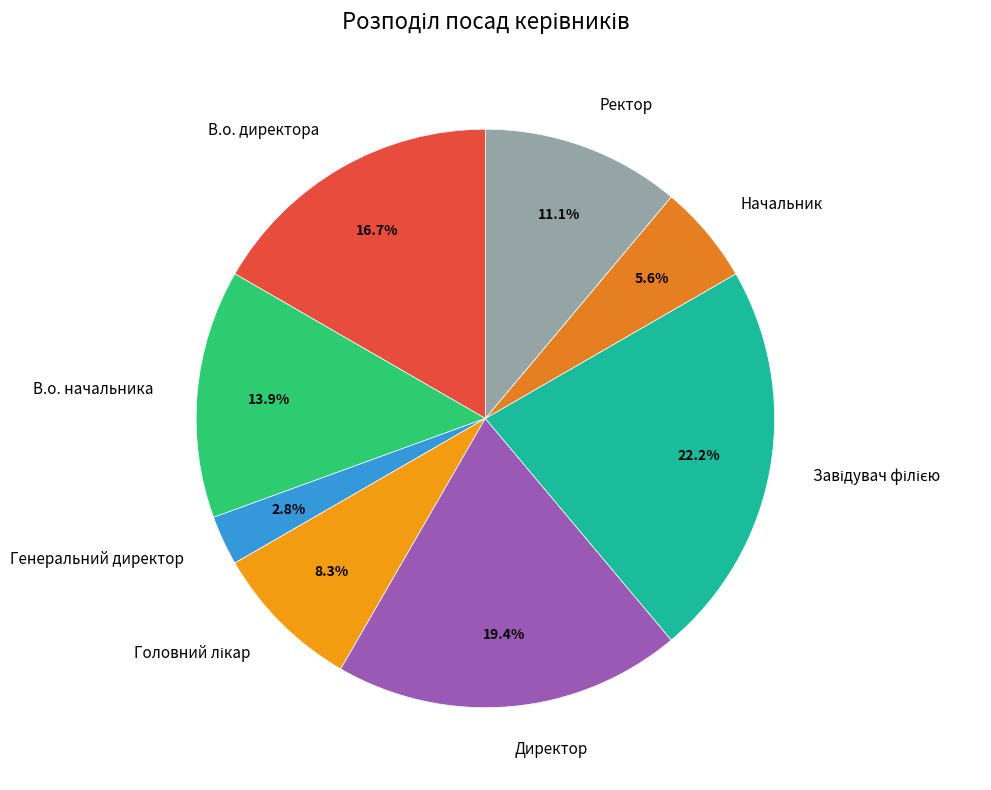

What percentage do Директор and В.о. начальника together represent?

33.3%